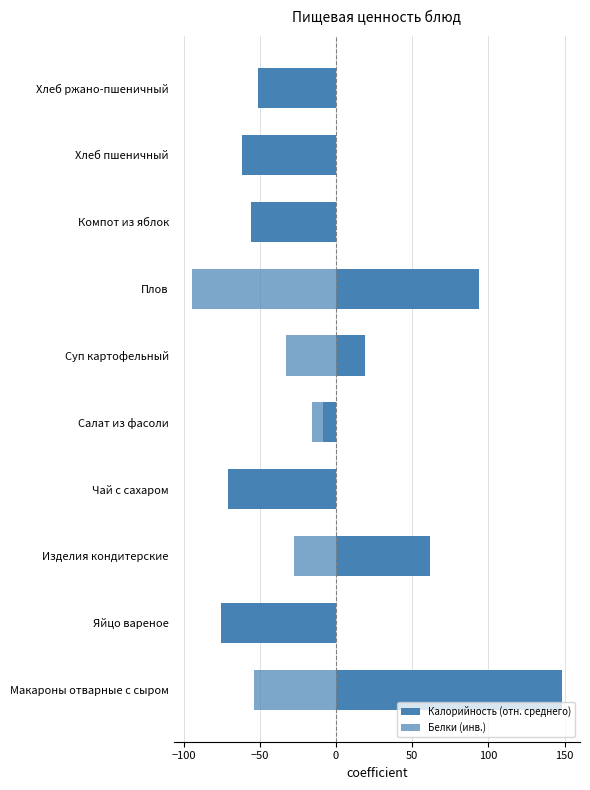

Reading left to right, list all the values displayed in this chart.

Калорийность (отн. среднего): 148.0	-75.6	61.8	-70.7	-8.4	19.3	94.0	-55.7	-61.6	-51.0
Белки (инв.): -53.5	-23.8	-27.3	-0.9	-15.5	-32.9	-94.4	-0.8	-11.4	-8.4